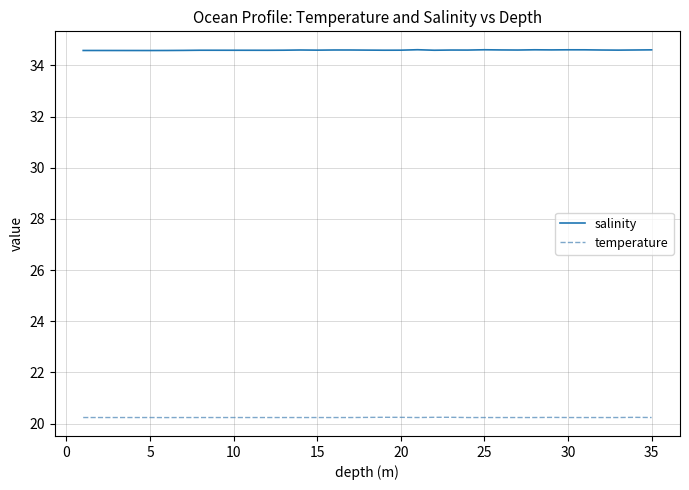

How many lines are shown in the chart?

2